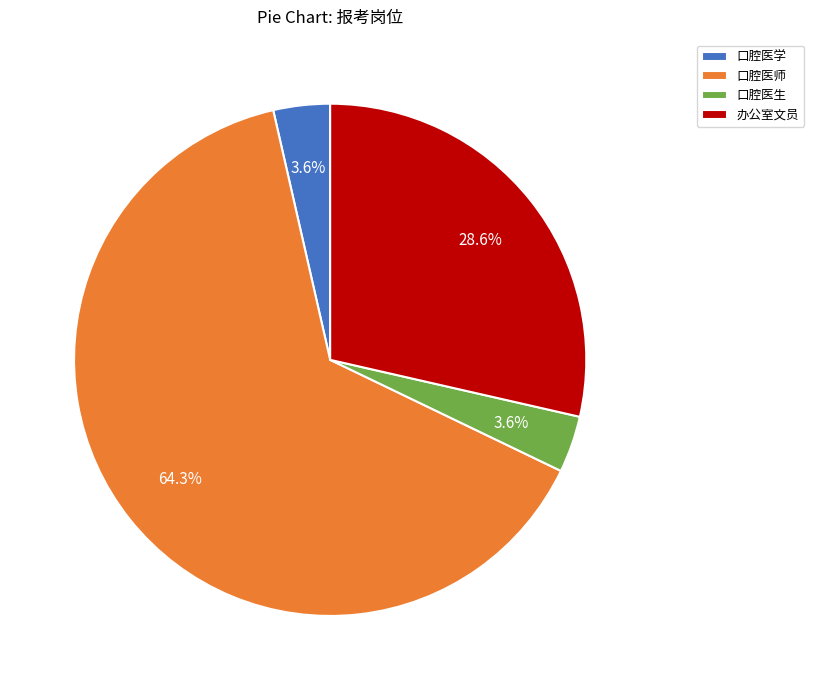

Between 办公室文员 and 口腔医学, which is larger?

办公室文员